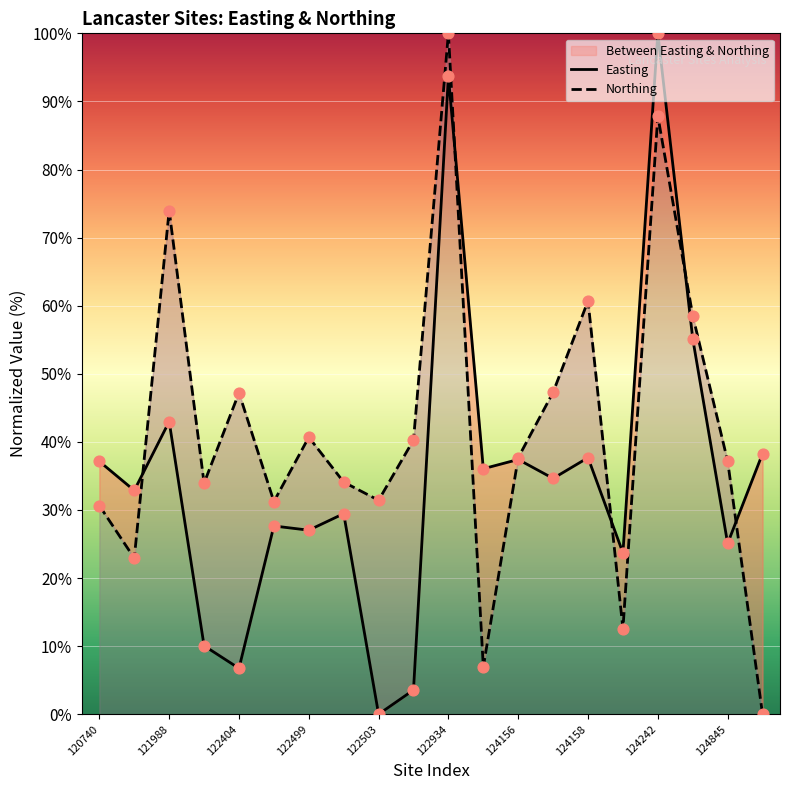

At which category is the sum across all series the highest?

122934